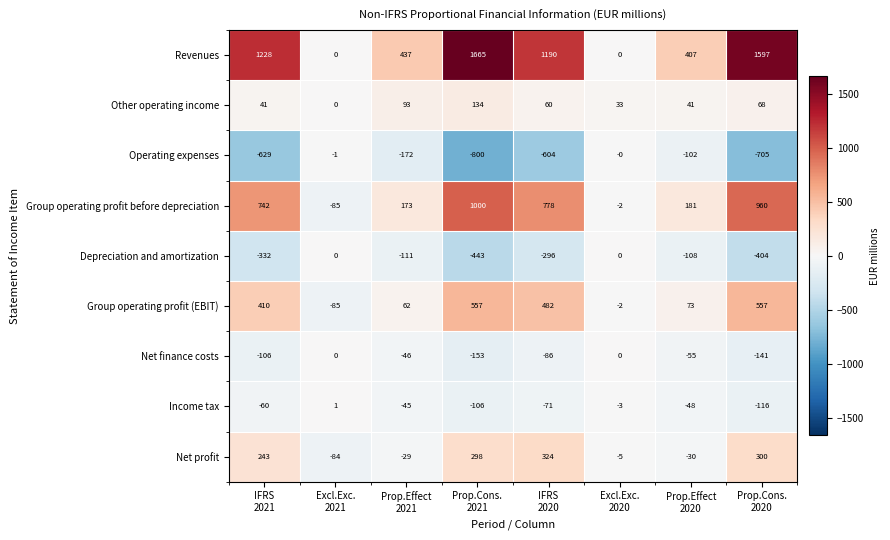

Which series has the widest spread of values?

Revenues